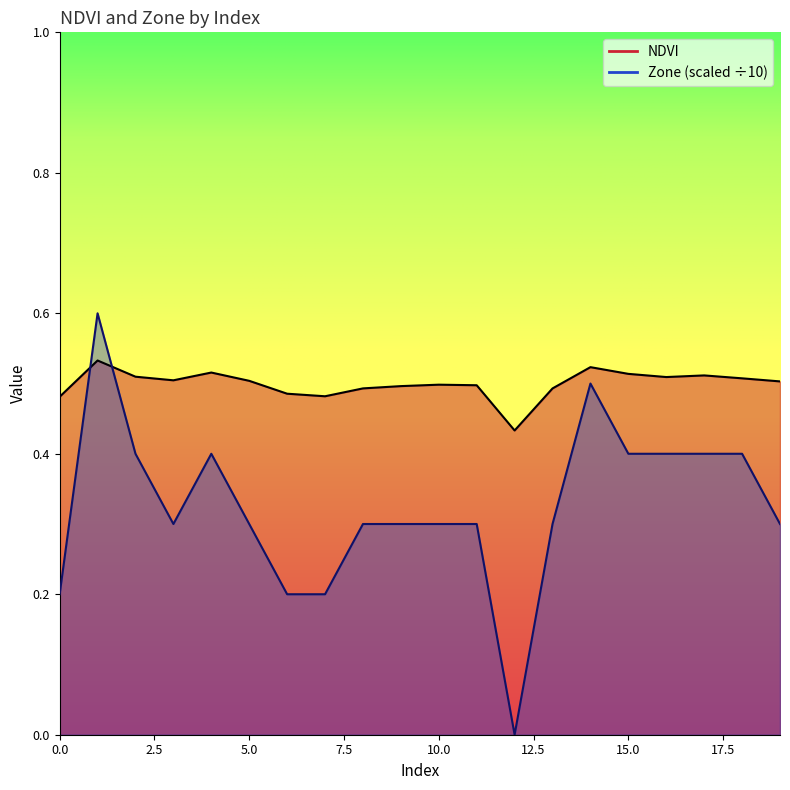

At 12, list the series in order from smallest to largest.

Zone, NDVI